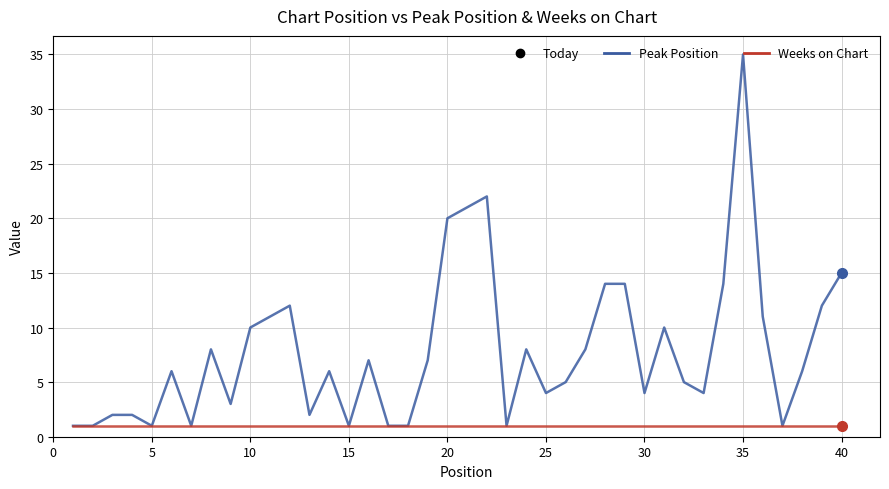

Rank the series by their average value, from lowest to highest.

Weeks on Chart, Peak Position